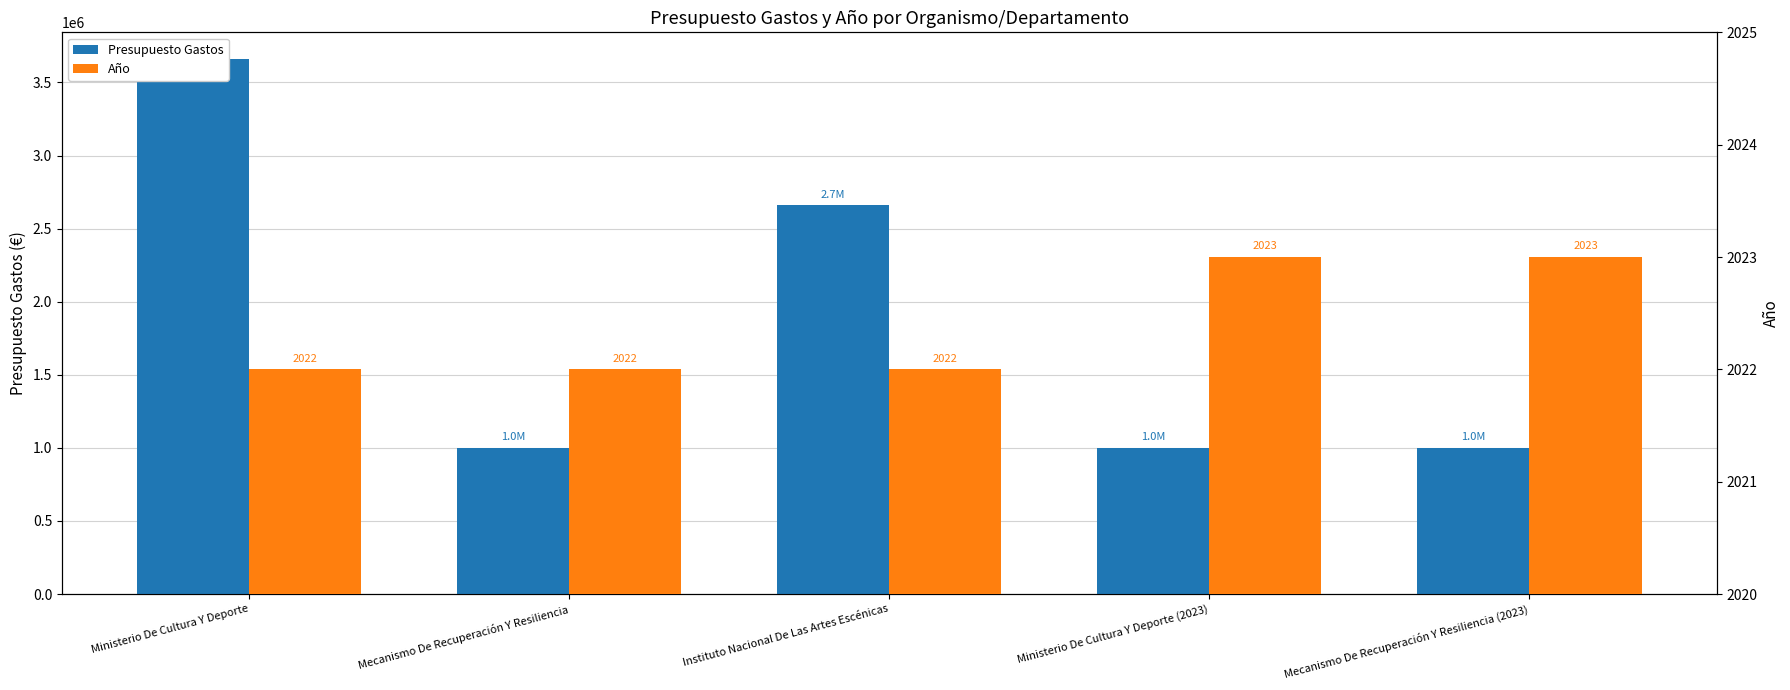

Reading left to right, list all the values displayed in this chart.

Presupuesto Gastos: Ministerio De Cultura Y Deporte=3660000	Mecanismo De Recuperación Y Resiliencia=1000000	Instituto Nacional De Las Artes Escénicas=2660000	Ministerio De Cultura Y Deporte (2023)=1000000	Mecanismo De Recuperación Y Resiliencia (2023)=1000000
Año: Ministerio De Cultura Y Deporte=2022	Mecanismo De Recuperación Y Resiliencia=2022	Instituto Nacional De Las Artes Escénicas=2022	Ministerio De Cultura Y Deporte (2023)=2023	Mecanismo De Recuperación Y Resiliencia (2023)=2023